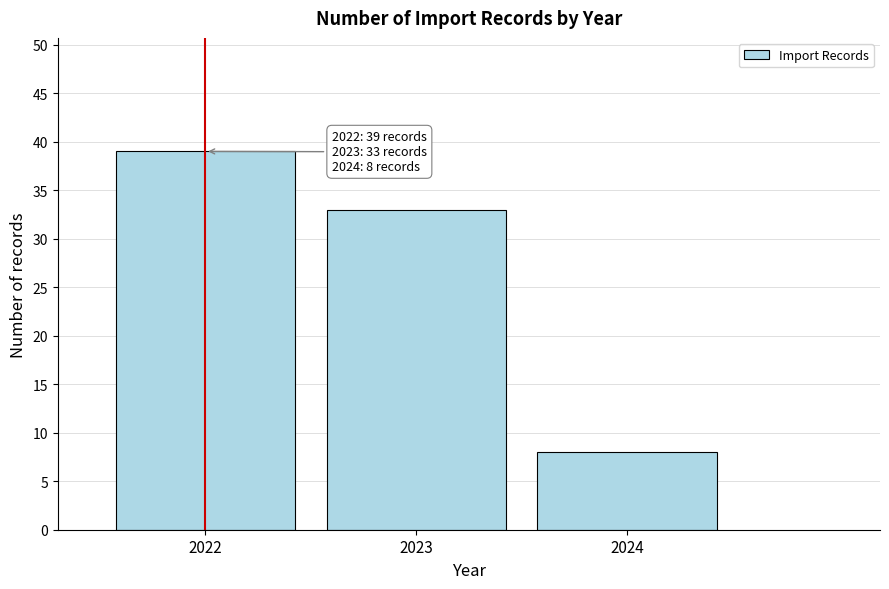

Reading left to right, extract all data points from this chart.

2022=39	2023=33	2024=8